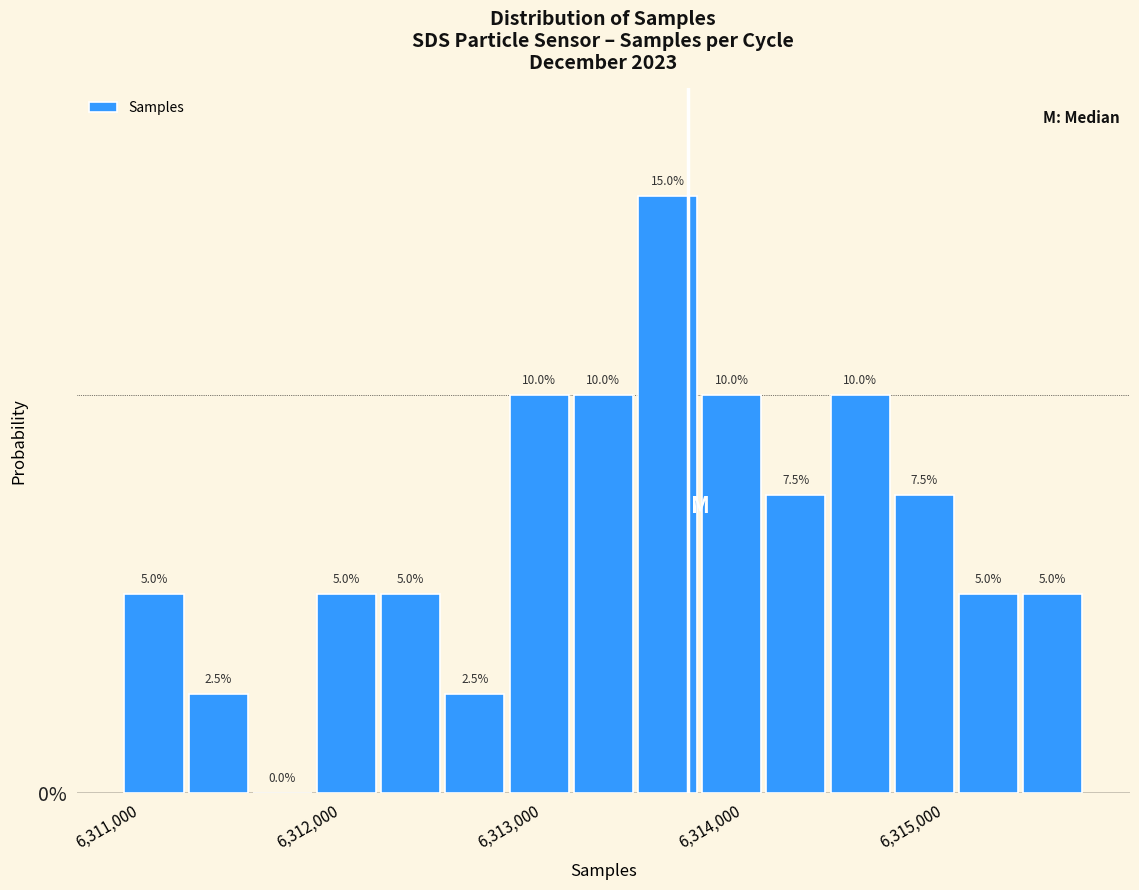

Around what value on the x-axis is the tallest bar? Give the approximate position of its centre, as read against the axis.

6313600